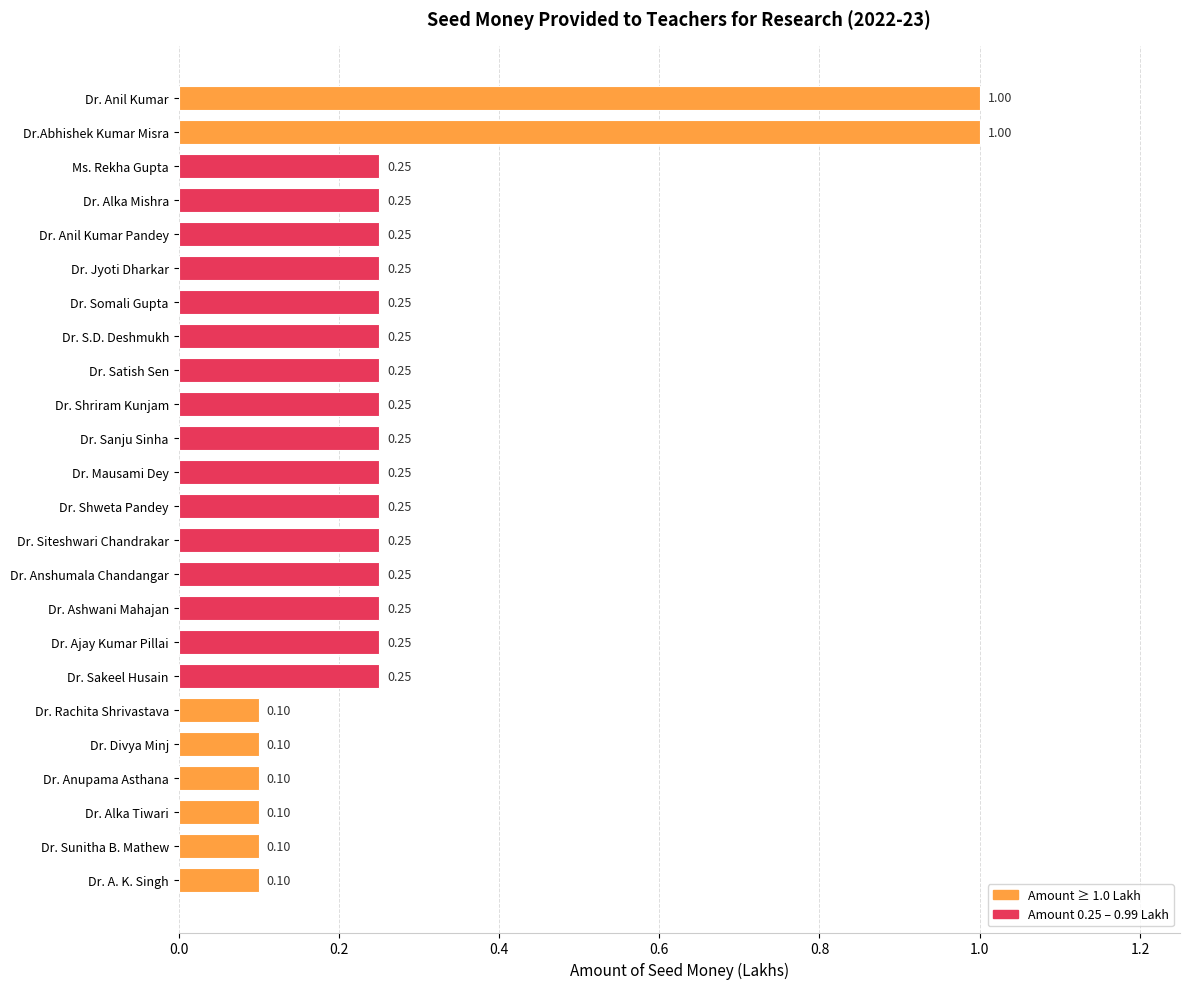

What is the label of the 6th bar from the top?

Dr. Jyoti Dharkar